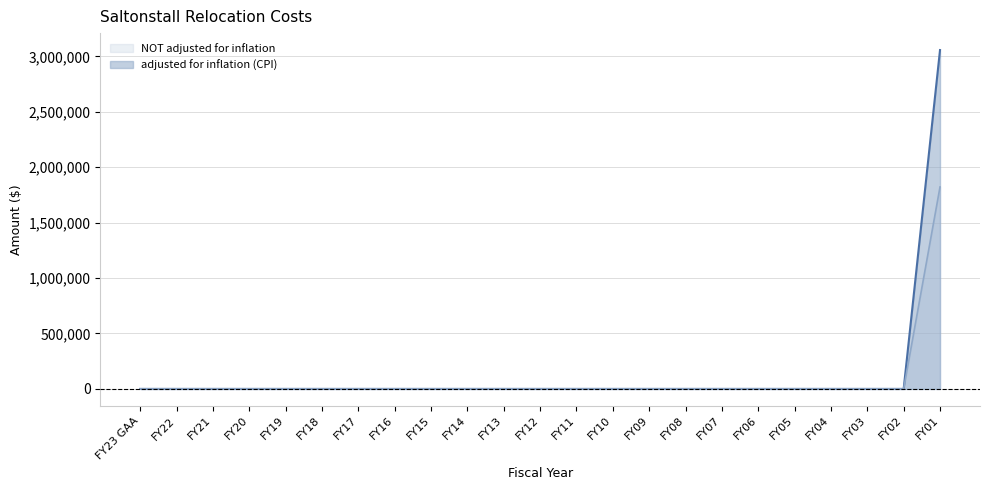

True or false: NOT adjusted for inflation has more than 0 points higher than both neighbors.

False